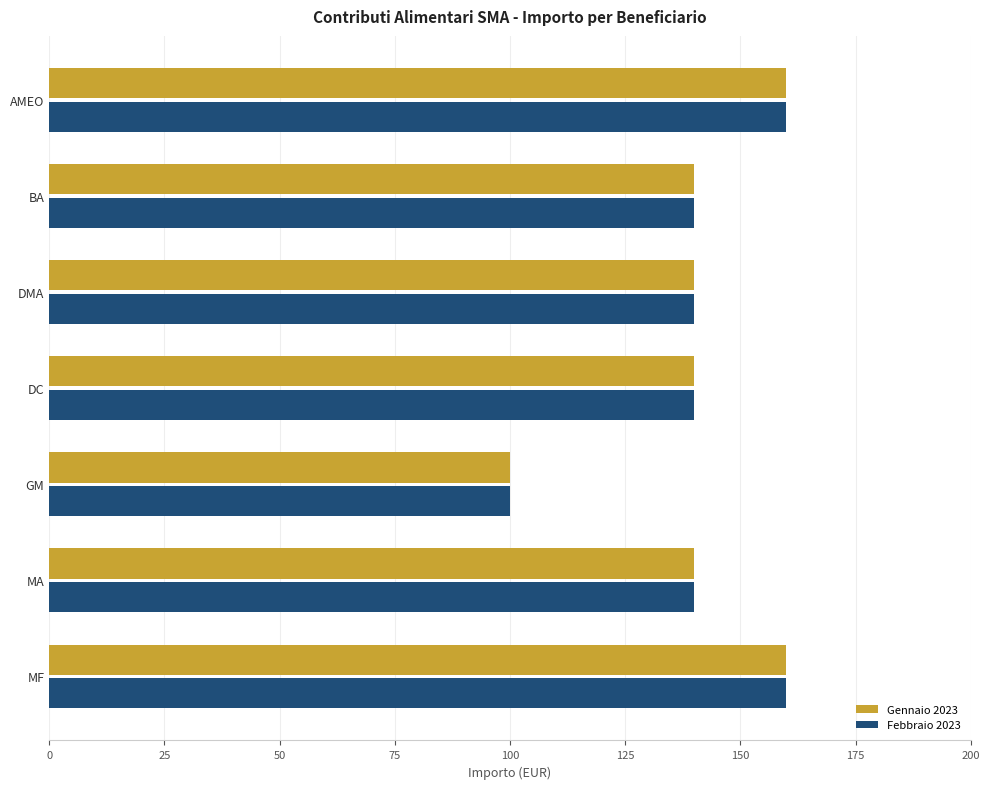

Which category has the lowest value in the Gennaio 2023 series?

GM